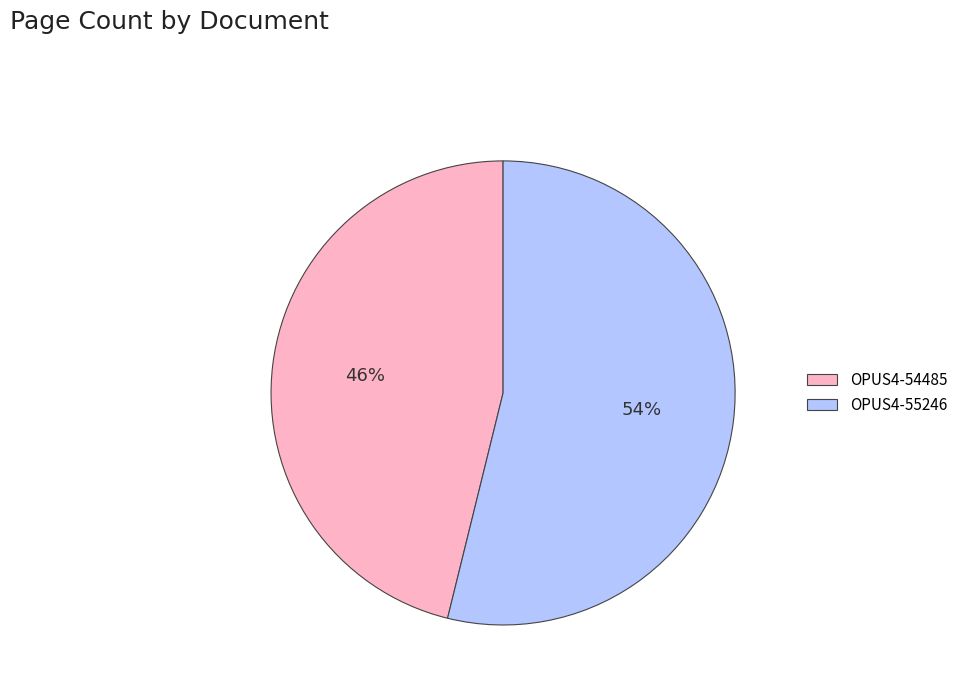

What is the majority slice?

OPUS4-55246